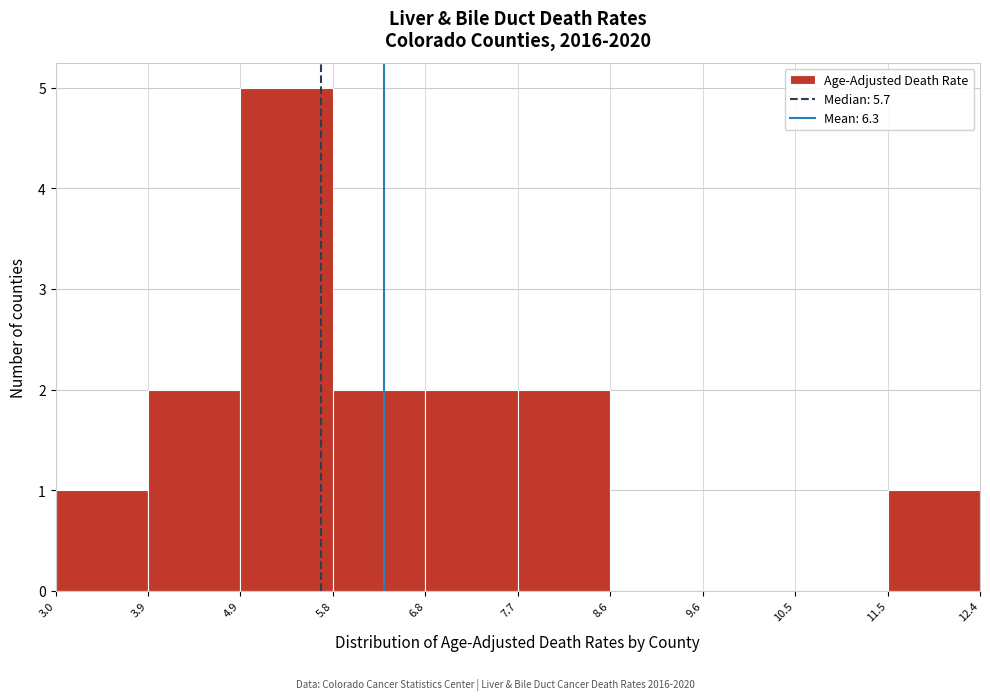

Which range on the x-axis has the tallest bar?

4.9 to 5.8